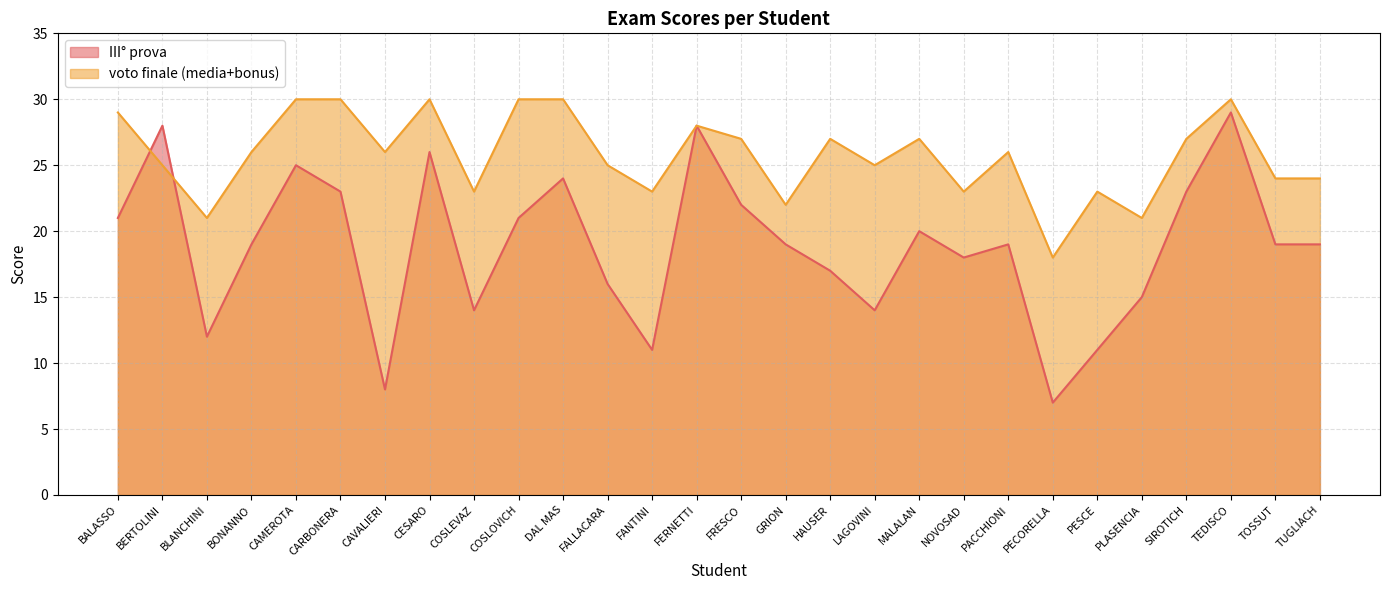

How many interior local peaks does the voto finale (media+bonus) series have?

7